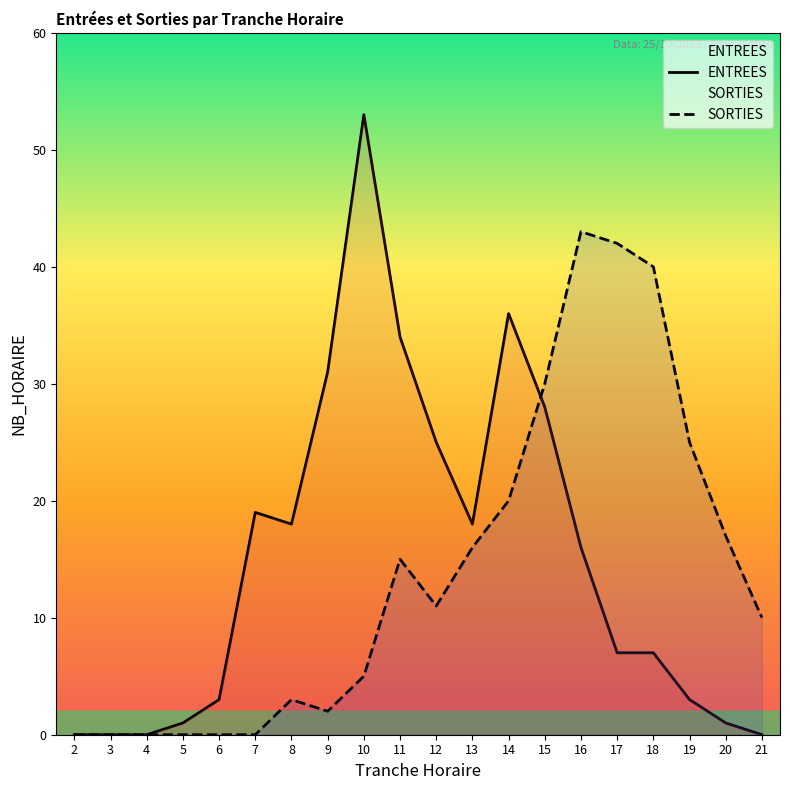

At how many categories does at least one series exceed 24?

10